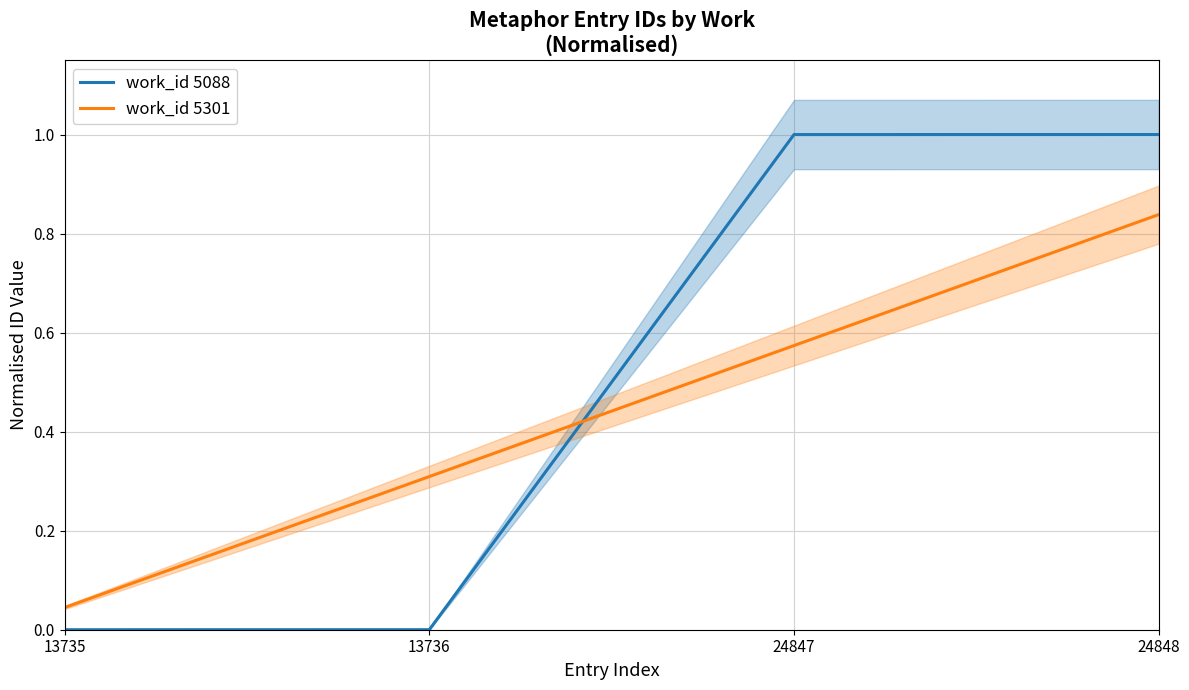

What are all the series names shown in the legend?

work_id 5088, work_id 5301